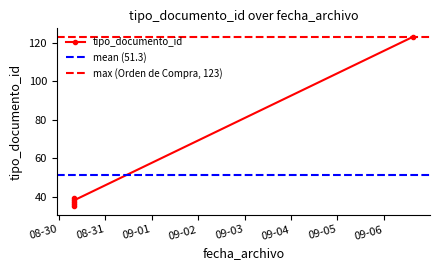

Which category has the highest value across all series?

2012-09-06 15:09:08